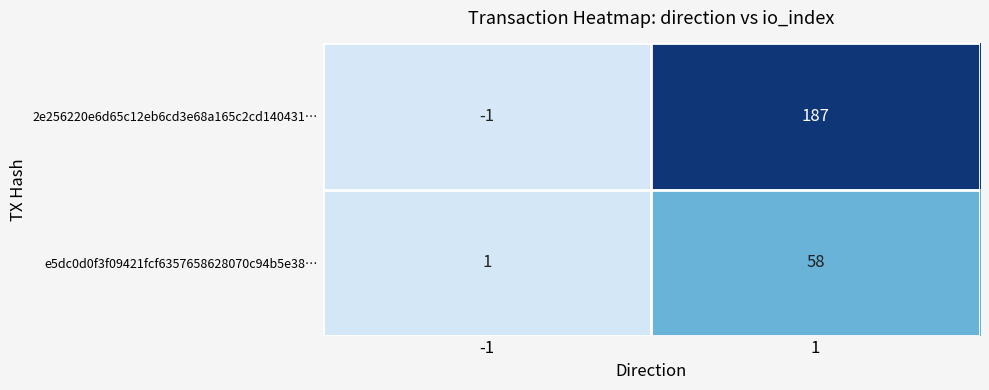

True or false: 2e256220e6d65c12eb6cd3e68a165c2cd140431… has a value of 187 at 1.

True